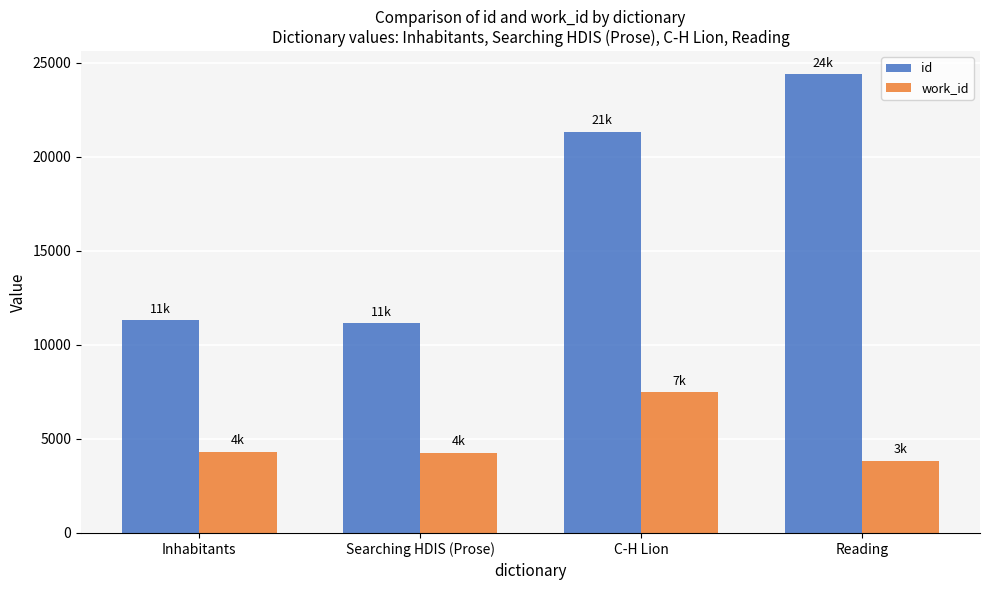

How many groups of bars are there?

4